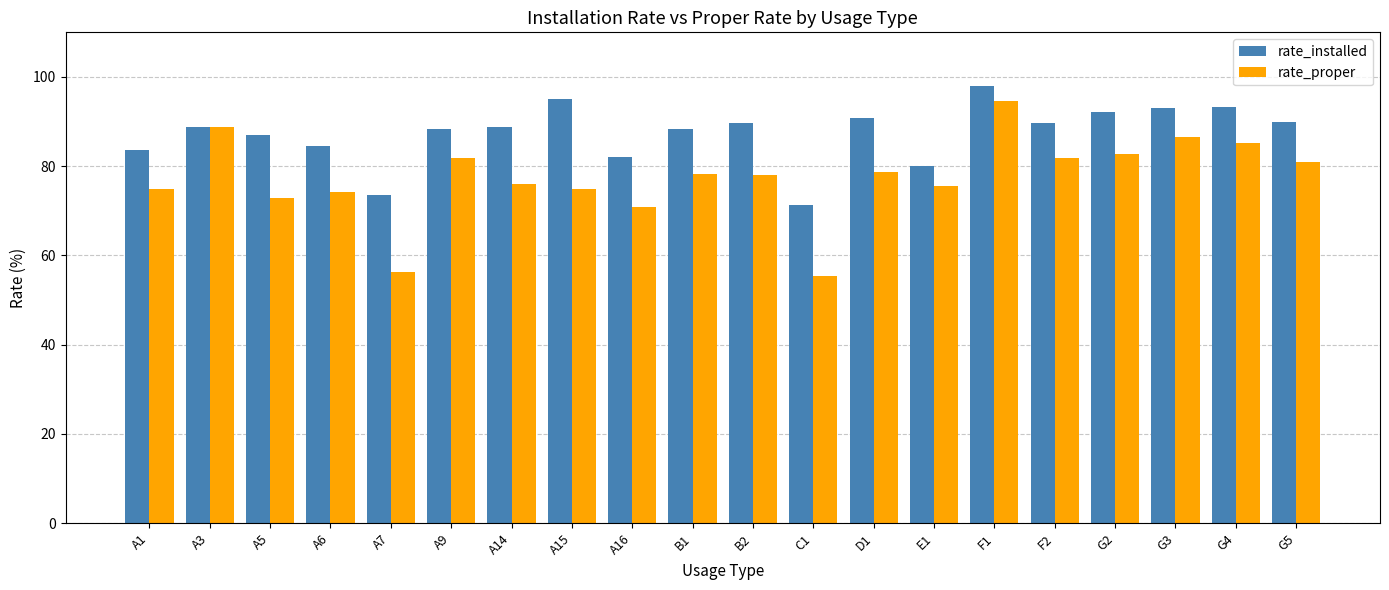

Which series changed the most between A5 and B2?

rate_proper